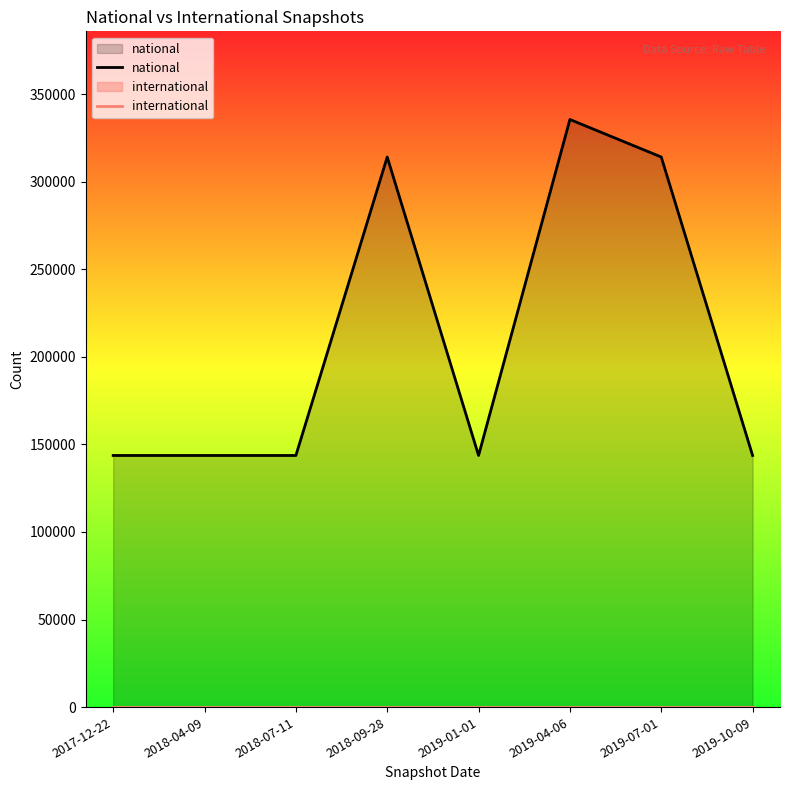

Reading left to right, what are all the values shown in this chart?

national: 2017-12-22=143662	2018-04-09=143662	2018-07-11=143662	2018-09-28=314028	2019-01-01=143662	2019-04-06=335457	2019-07-01=314028	2019-10-09=143662
international: 2017-12-22=0	2018-04-09=0	2018-07-11=0	2018-09-28=0	2019-01-01=0	2019-04-06=0	2019-07-01=0	2019-10-09=0